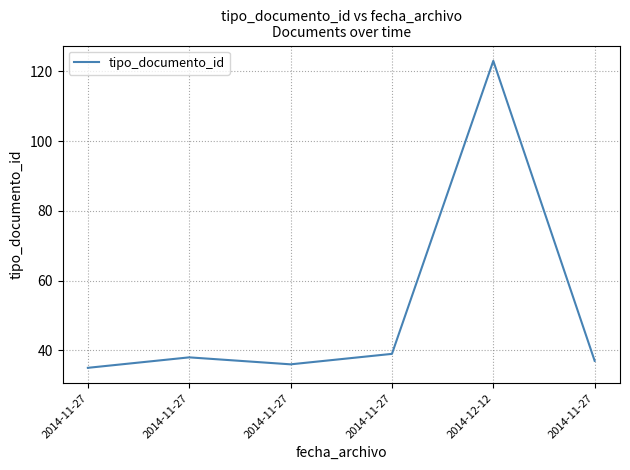

What is the difference between the values at 2014-11-27 and 2014-12-12?

84